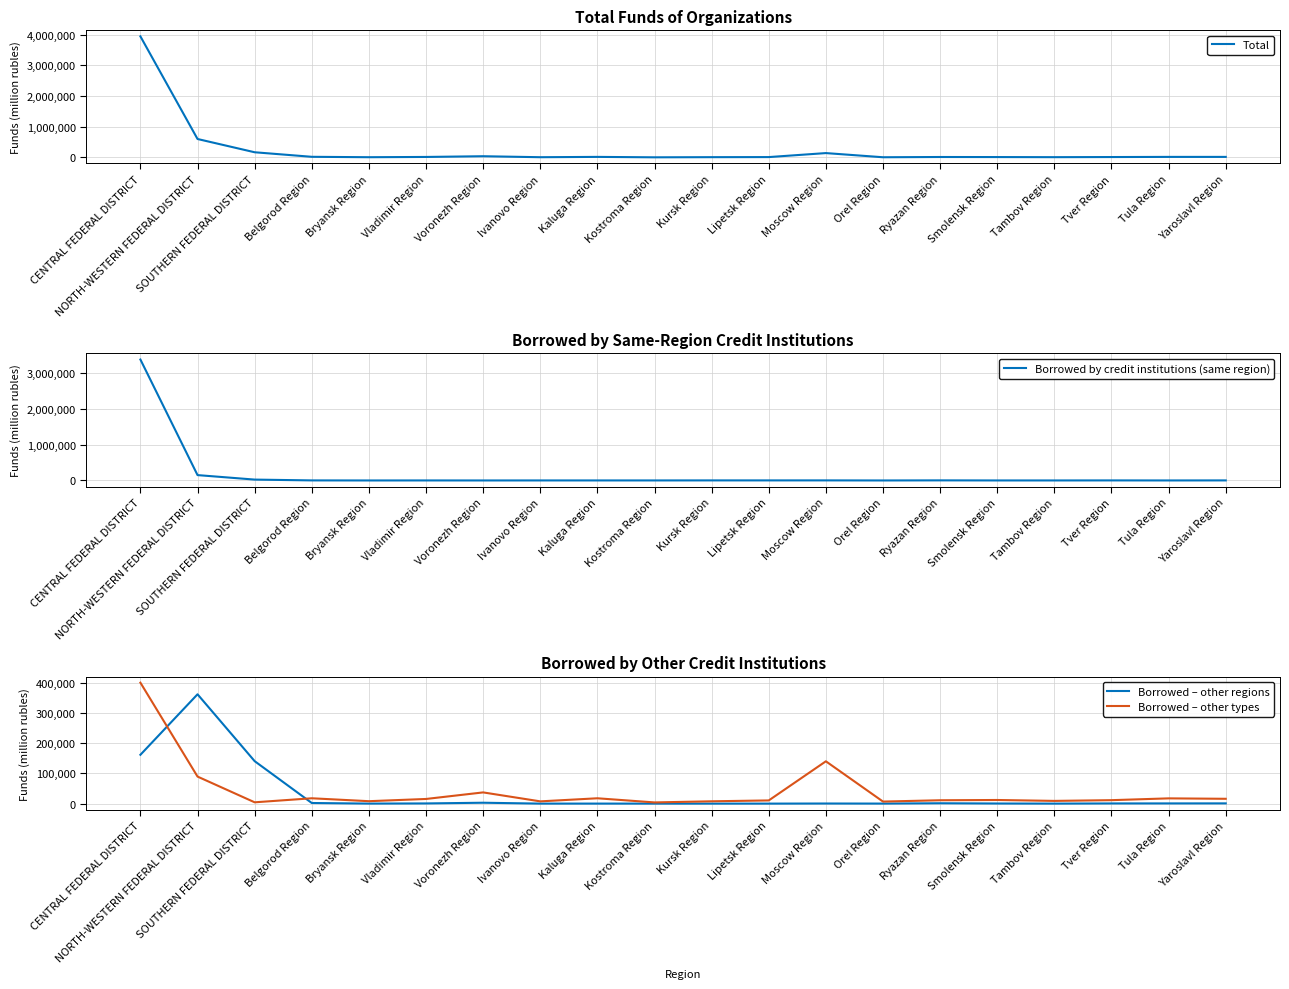

List the series in order of their peak value, lowest first.

Borrowed – other regions, Borrowed – other types, Borrowed by credit institutions (same region), Total